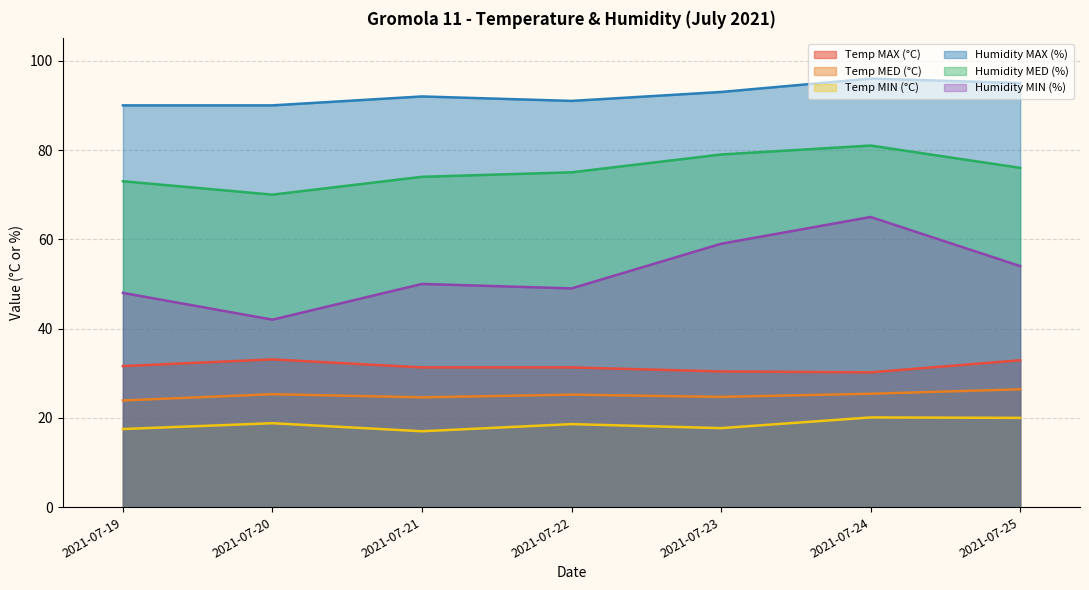

What is the sum of the Temp MIN (°C) values at 2021-07-22 and 2021-07-21?

35.6